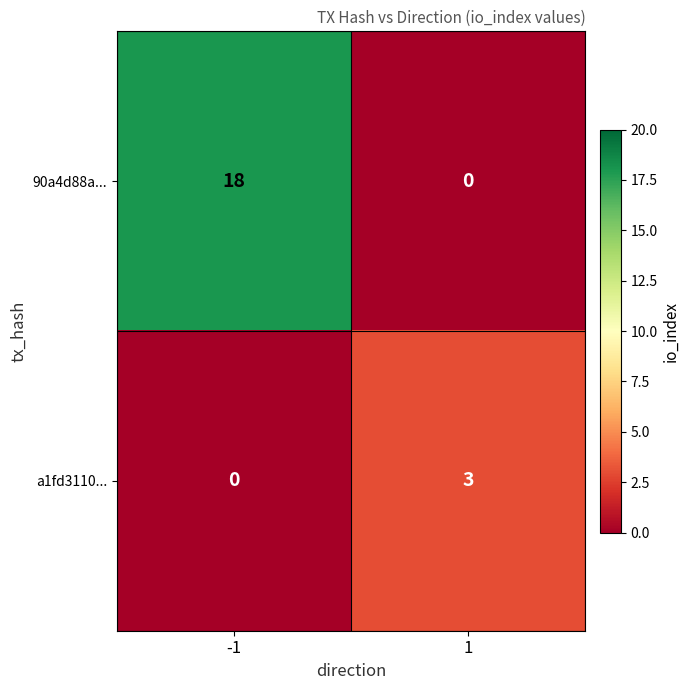

Reading left to right, list all the values displayed in this chart.

90a4d88a...: 18	0
a1fd3110...: 0	3